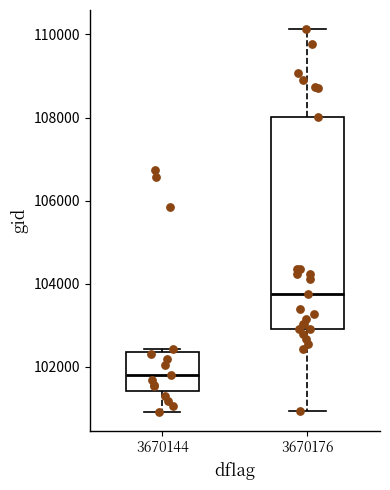

Where does the median line of the box at x = 3670144 sit on the y-axis? The values are not printed on the chart, so give them approximately, as read against the axis.

101800